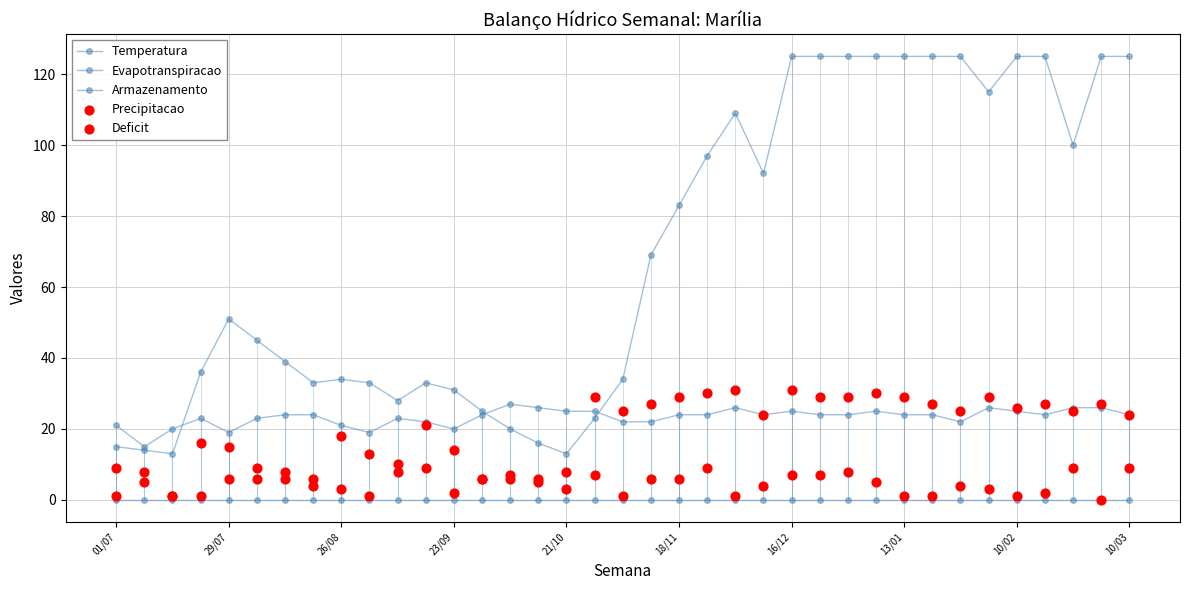

Is the value of Evapotranspiracao at 32 greater than the value of Deficit at 13?

Yes